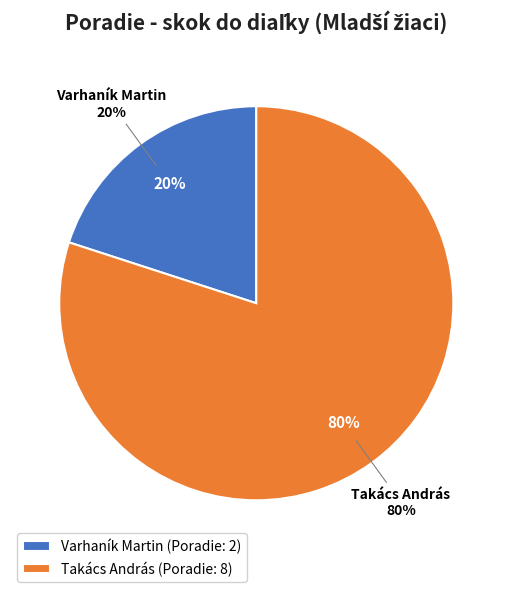

What is the ratio of the value at Takács András to the value at Varhaník Martin?

4.0